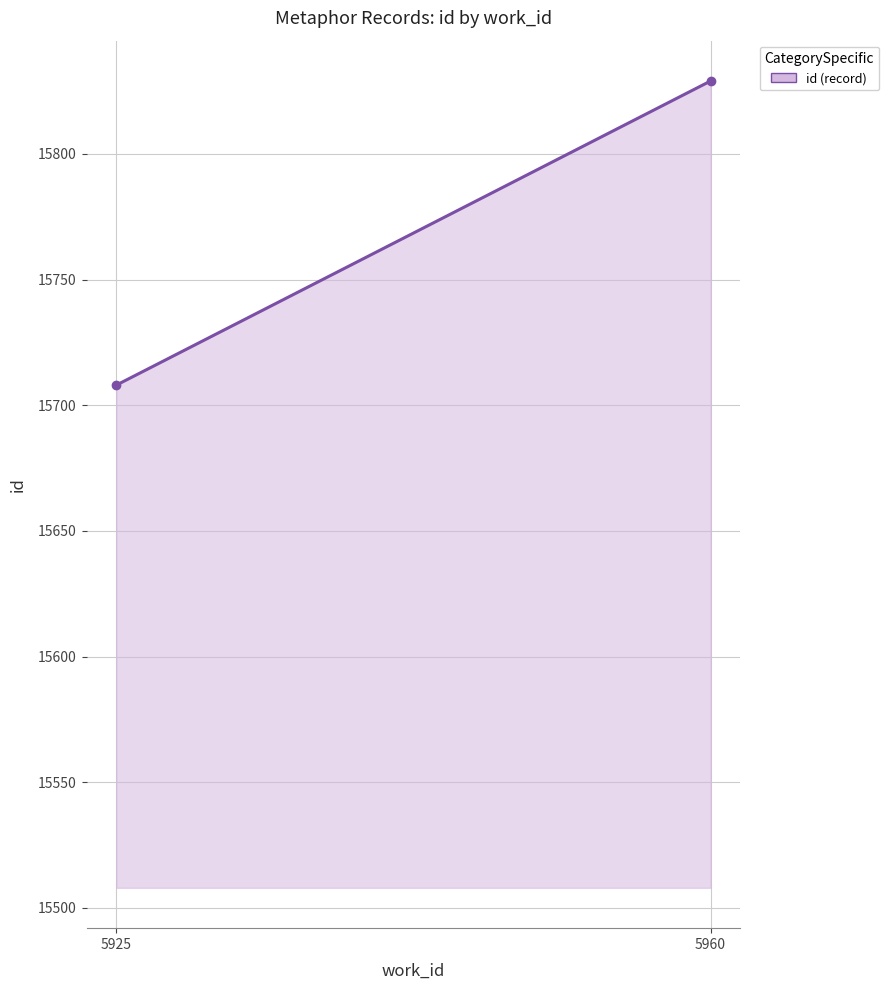

What is the sum of the values at 5960 and 5925?

31537